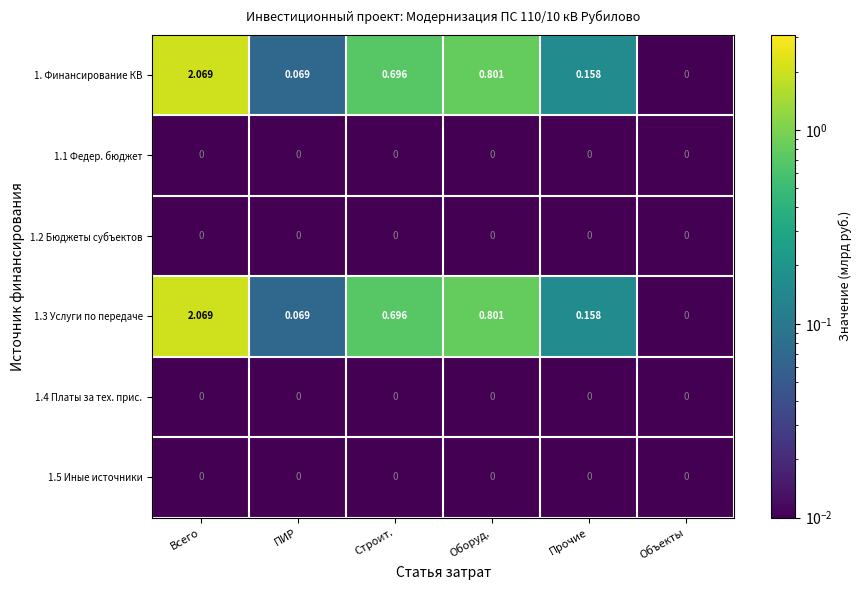

At which label is 1.3 Услуги по передаче closest to 1?

Оборуд.